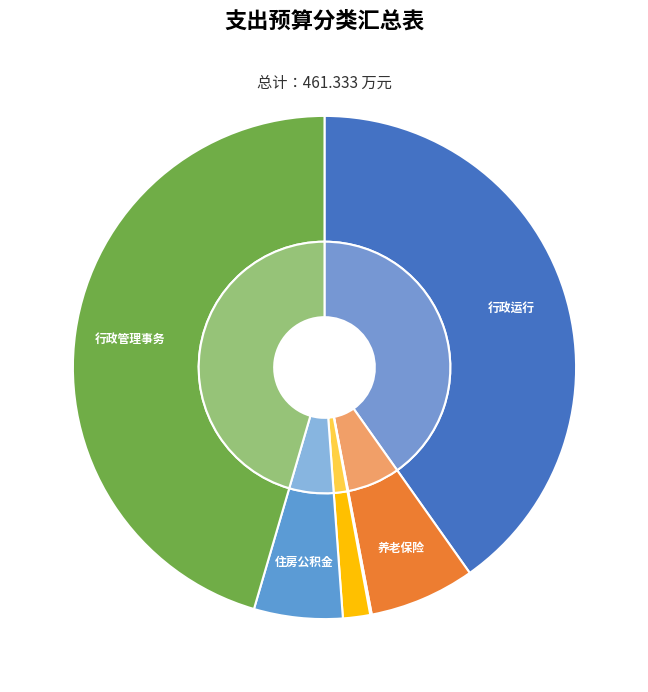

Is it true that 行政单位医疗 is 2% of the pie?

True